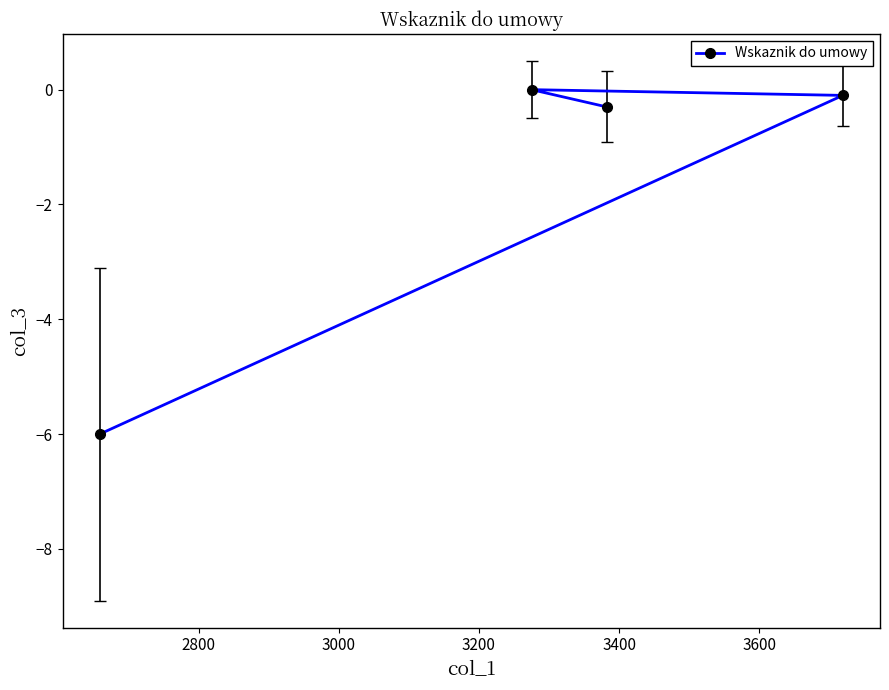

Reading left to right, list all the values displayed in this chart.

-6.0	0.0	-0.3	-0.1